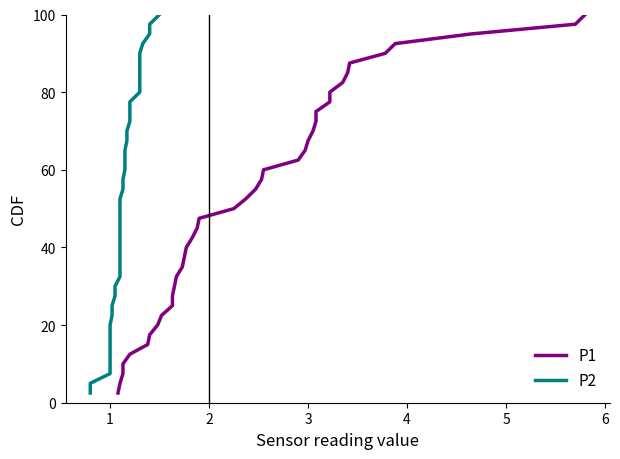

True or false: P1 and P2 intersect in this chart.

False